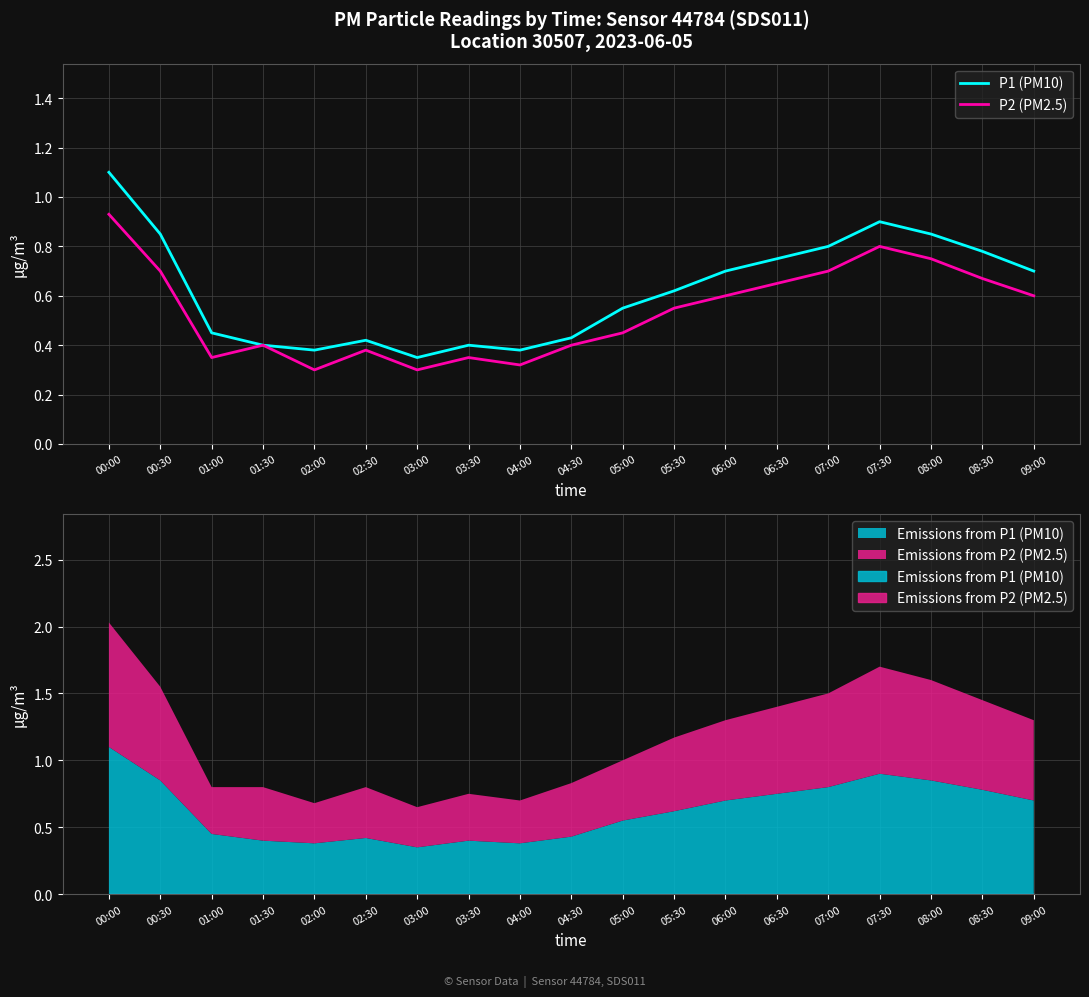

Is the value of P1 (PM10) at 06:00 greater than the value of P2 (PM2.5) at 03:00?

Yes